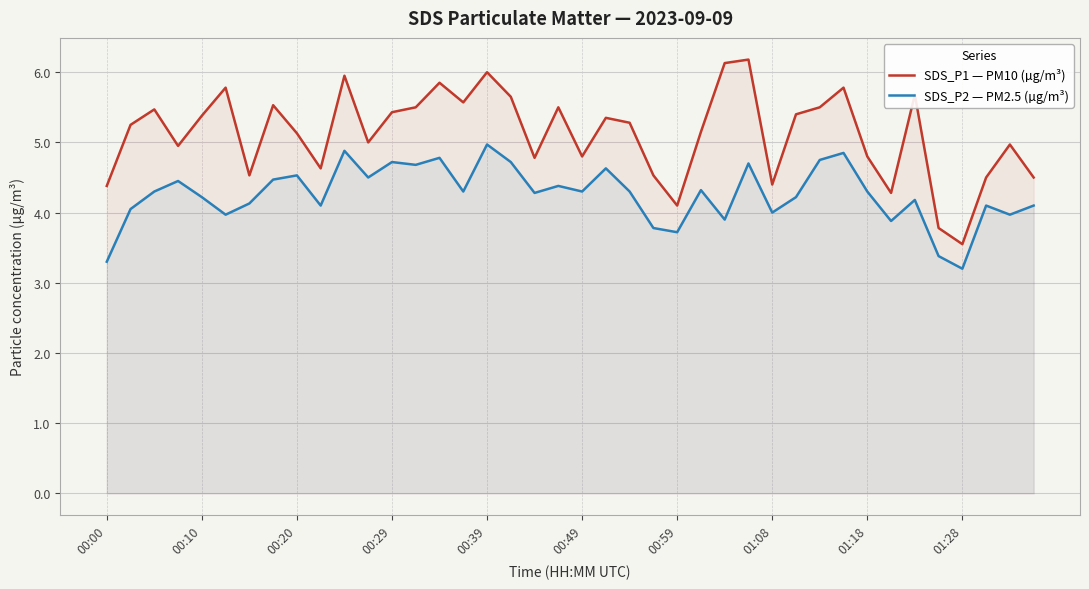

Rank the series by their average value, from lowest to highest.

SDS_P2 — PM2.5 (µg/m³), SDS_P1 — PM10 (µg/m³)